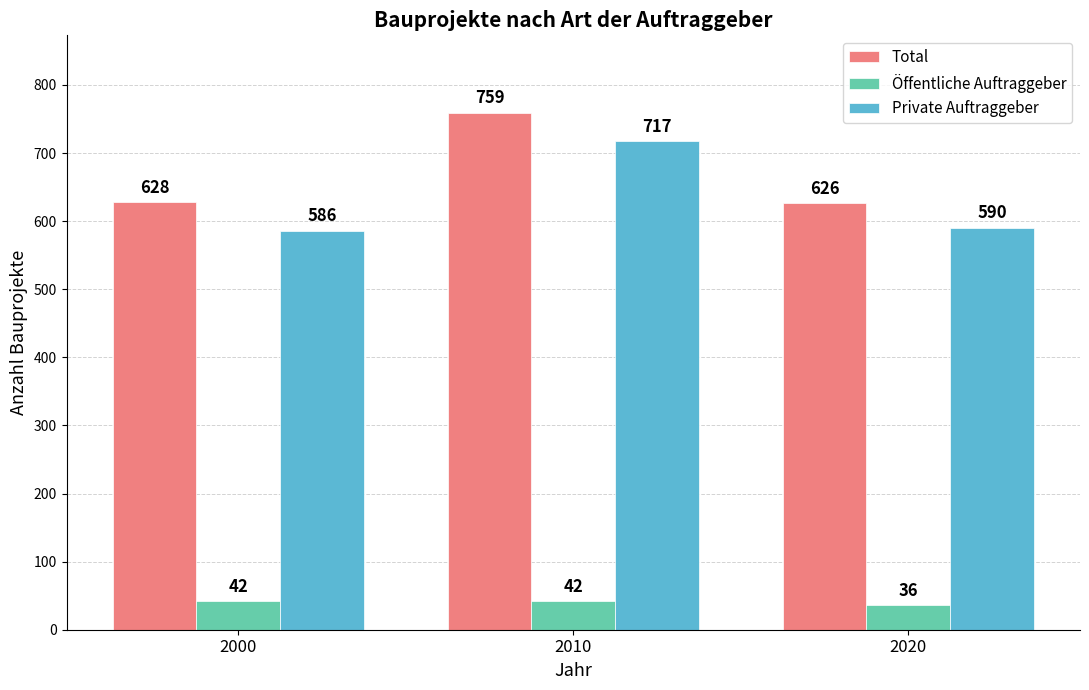

List the labels in order of Total value, smallest first.

2020, 2000, 2010